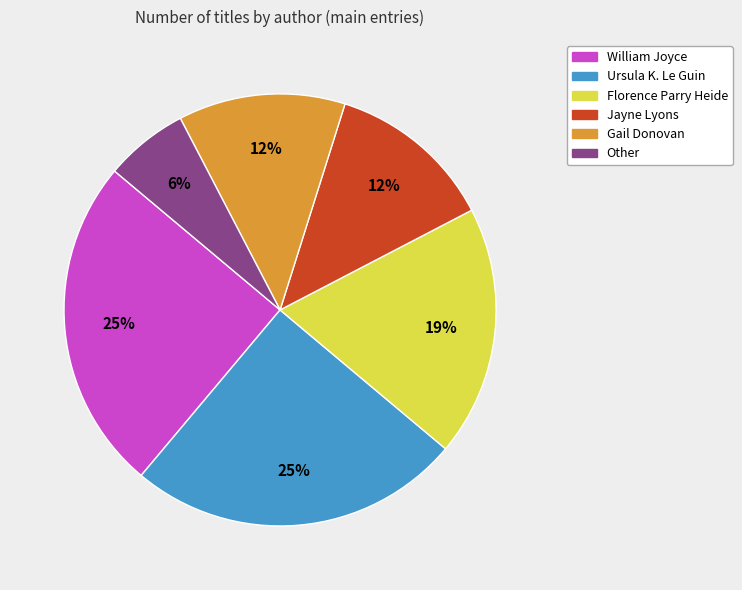

What percentage is the Florence Parry Heide slice, to the nearest percent?

19%